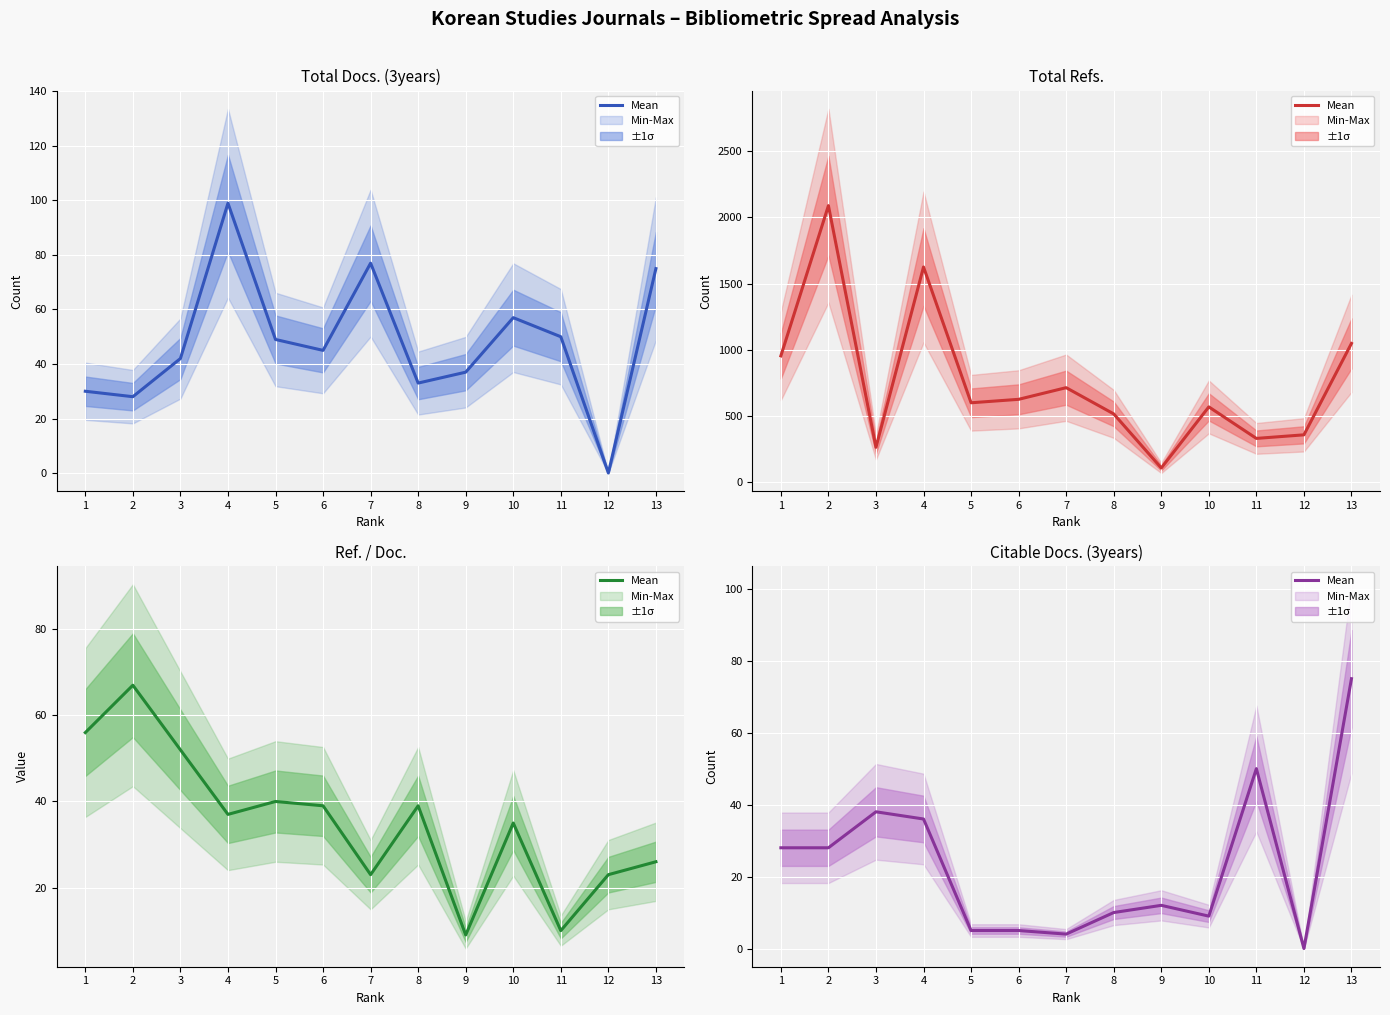

What is the change in value from 5 to 11?

+45